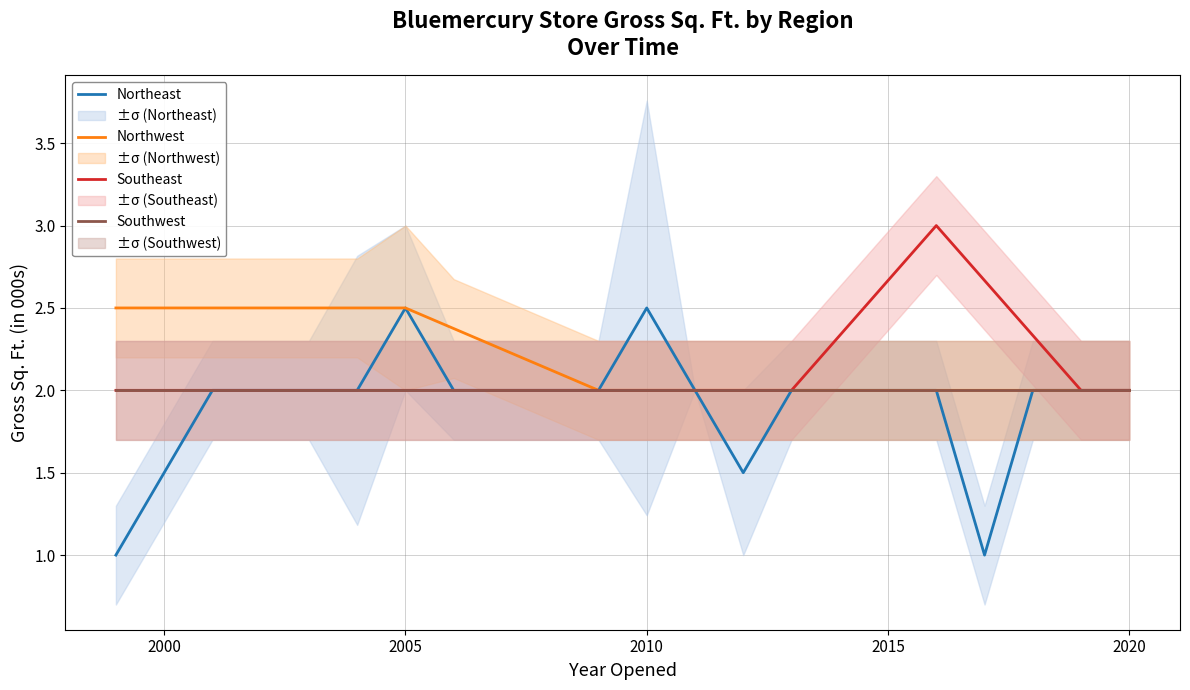

The value of Northeast at 2010 is 3.3. True or false?

False